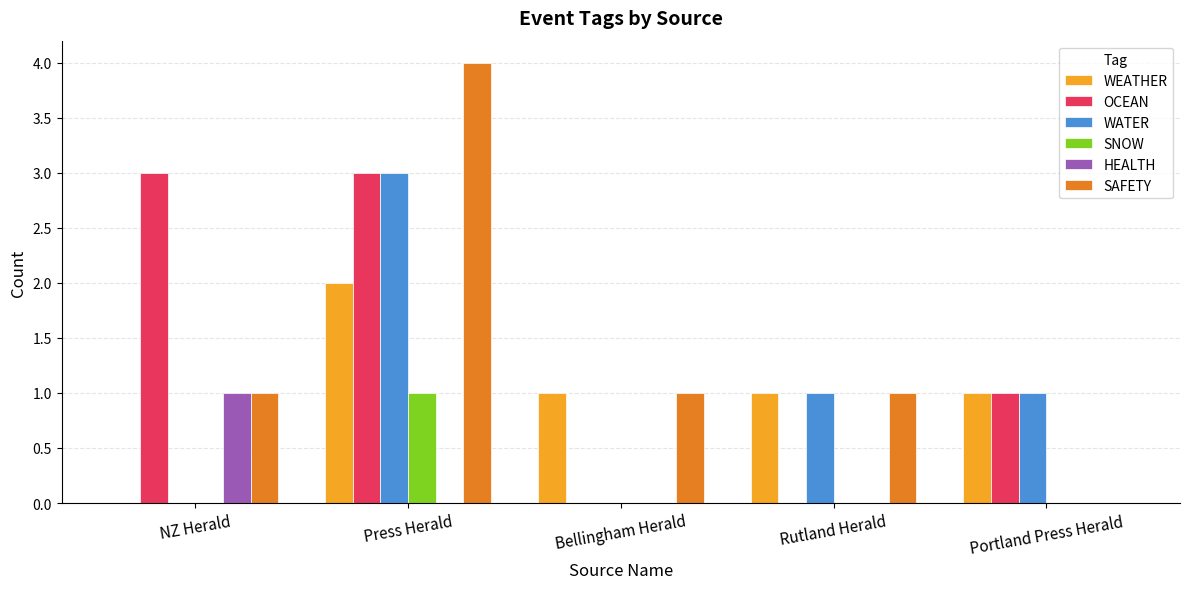

Between Press Herald and Portland Press Herald, which series saw the biggest shift?

SAFETY